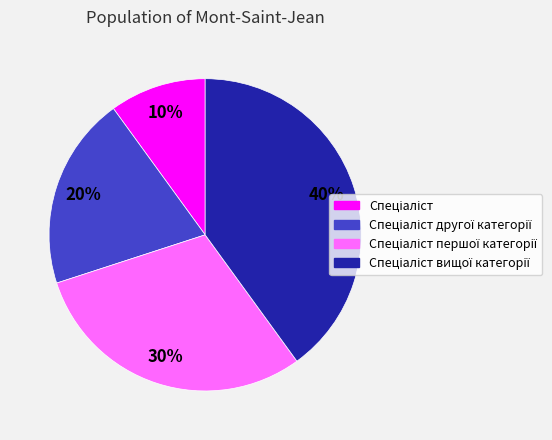

Does any single category account for the majority?

No